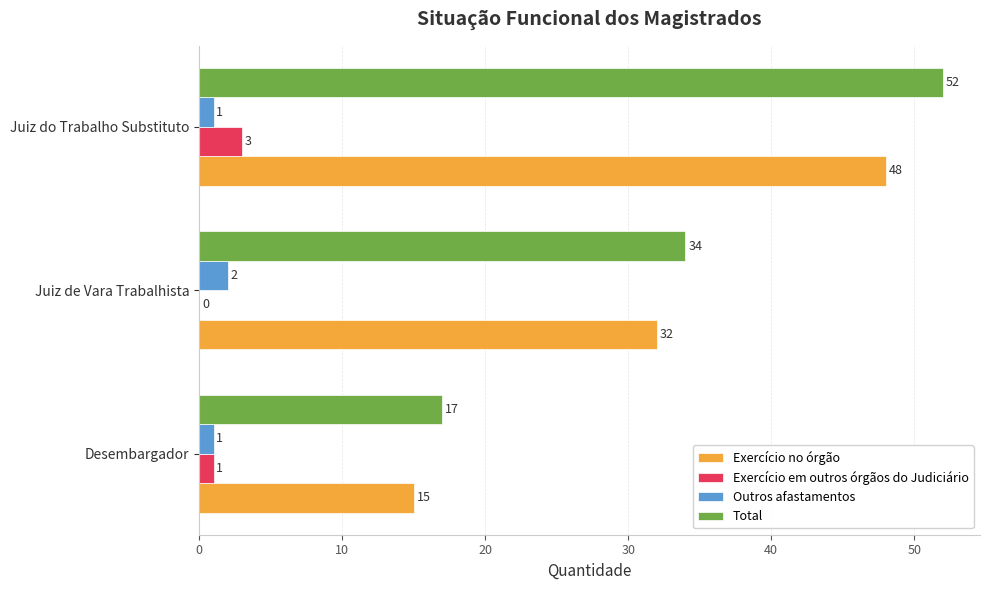

Which series has the largest total across all categories?

Total